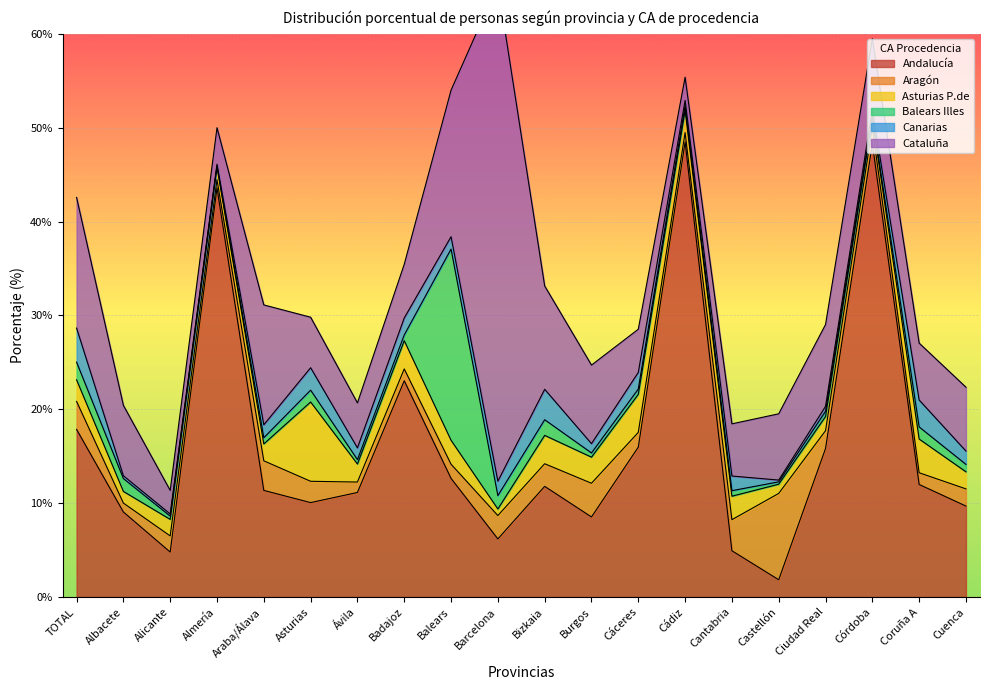

At how many categories does at least one series exceed 10?

14